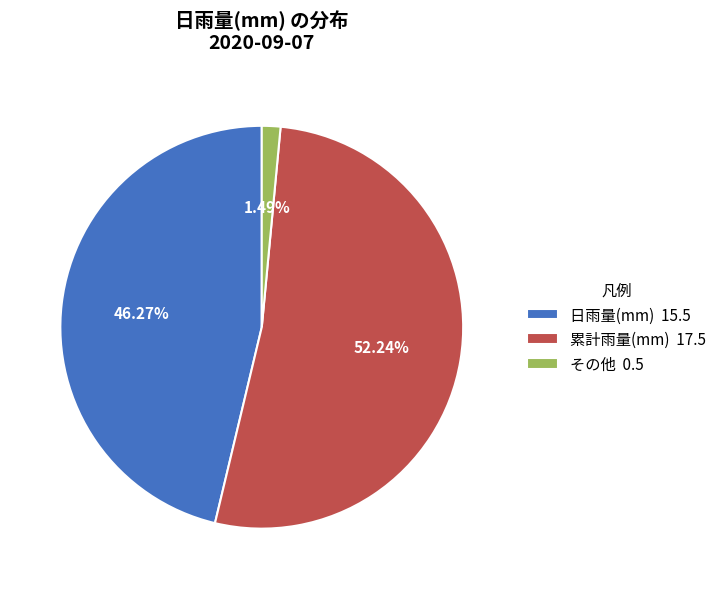

Rank the categories by value from highest to lowest.

累計雨量(mm) 17.5, 日雨量(mm) 15.5, その他 0.5